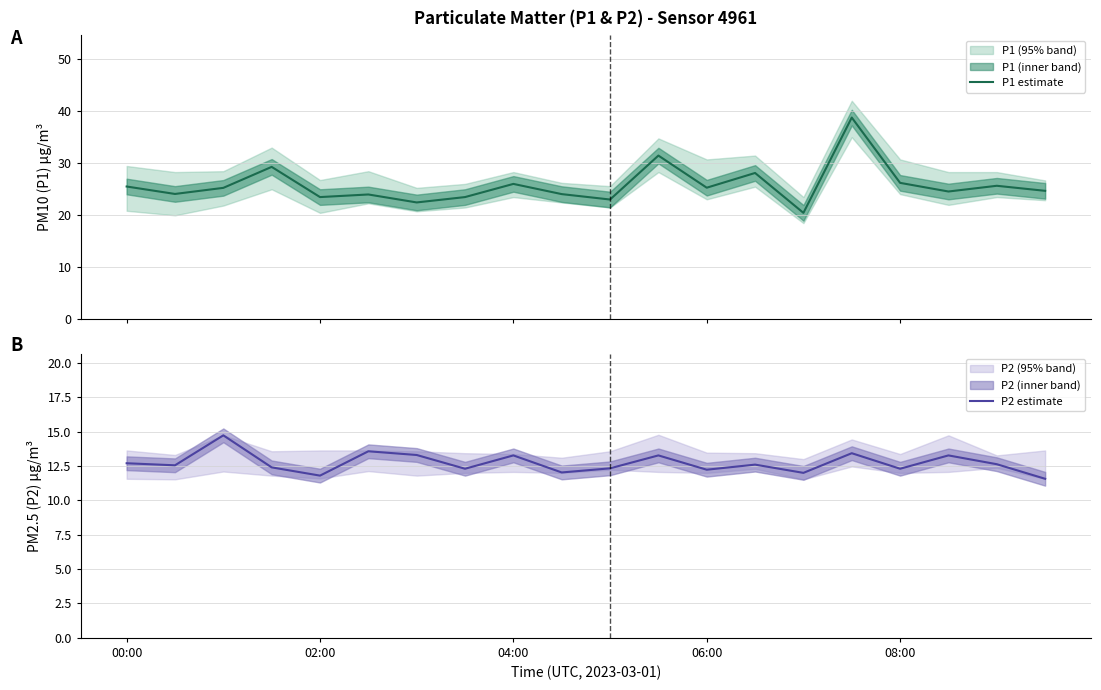

True or false: P1 estimate has more than 0 interior local peaks.

True